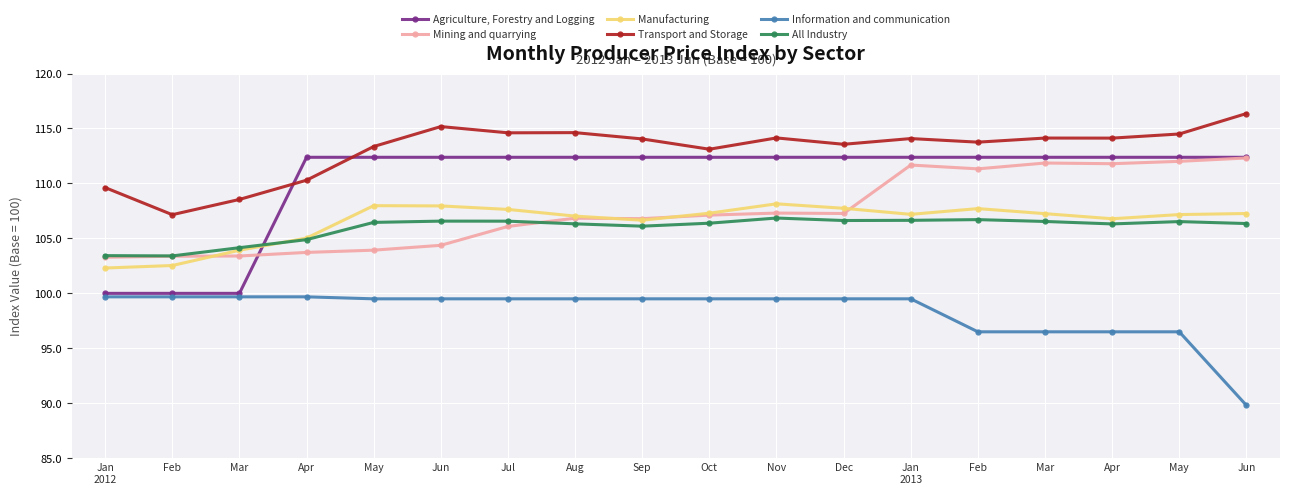

What is the label of the 3rd point from the right?

Apr